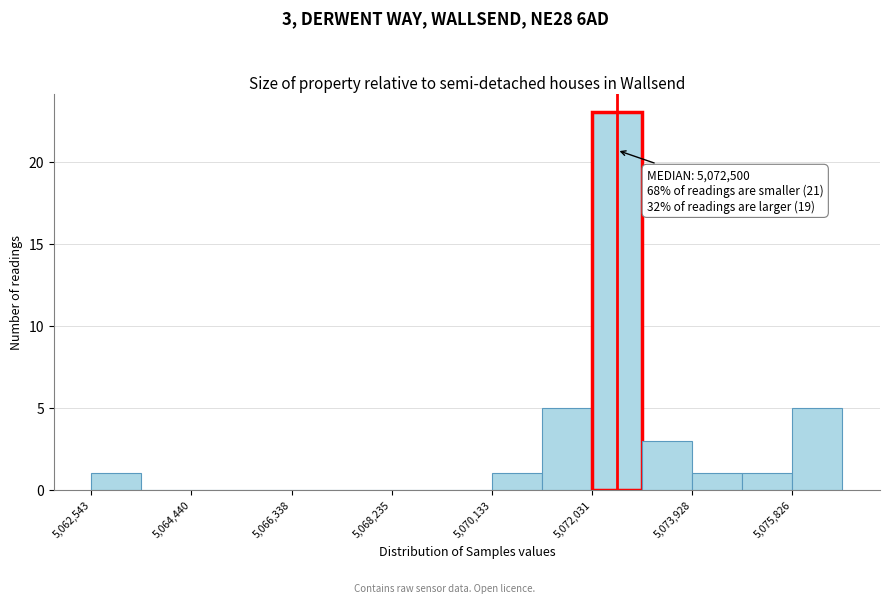

Over which range of the x-axis is the bar tallest?

5072000 to 5073000